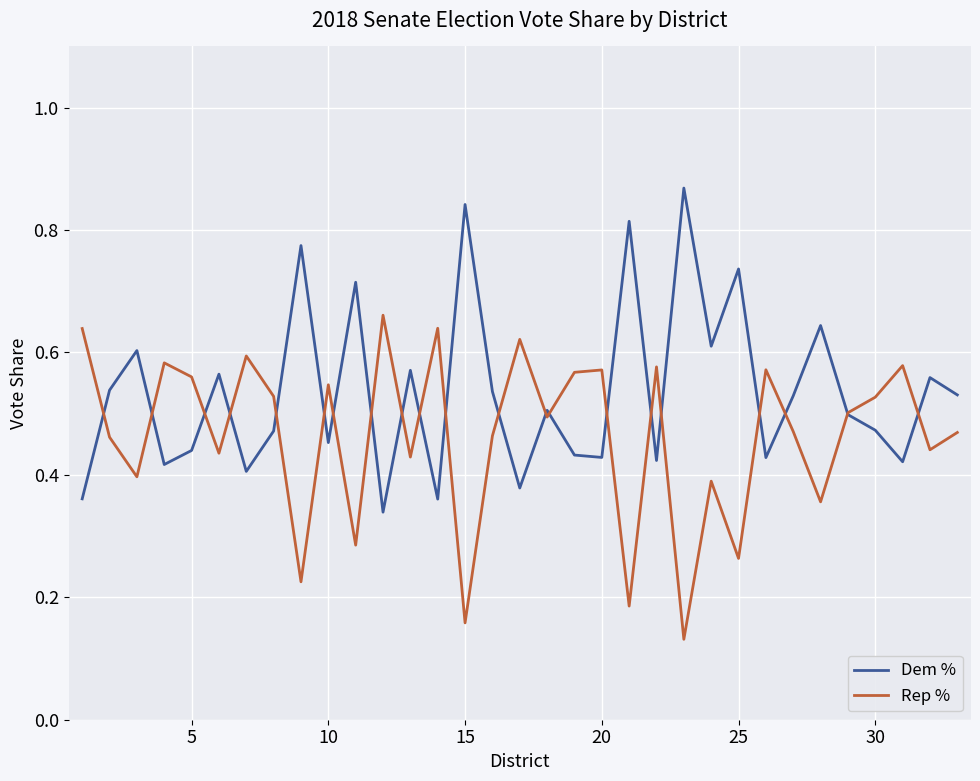

List the series in order of their overall mean, highest first.

Dem %, Rep %